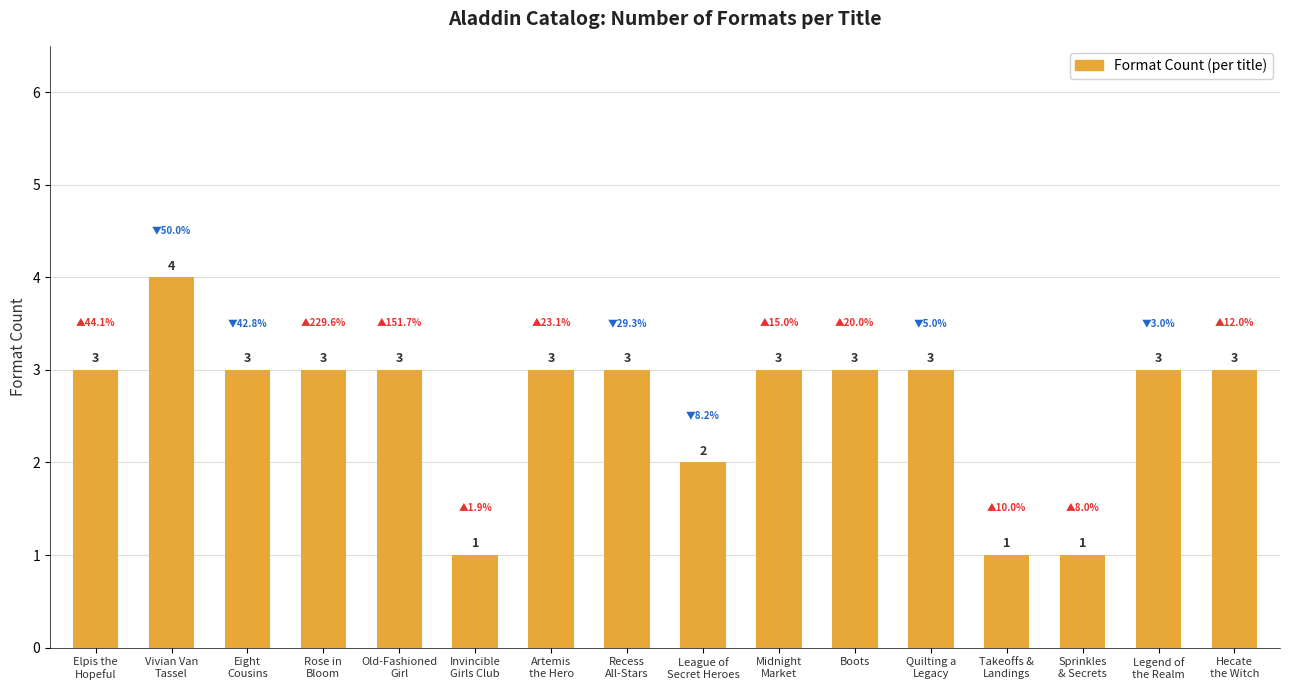

What is the value of the 1st bar from the left?

3